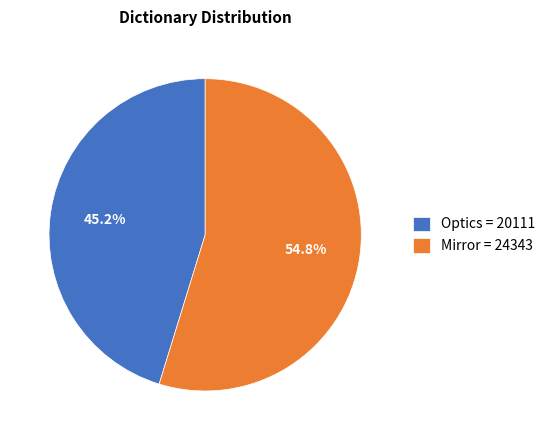

How many segments does this pie chart have?

2